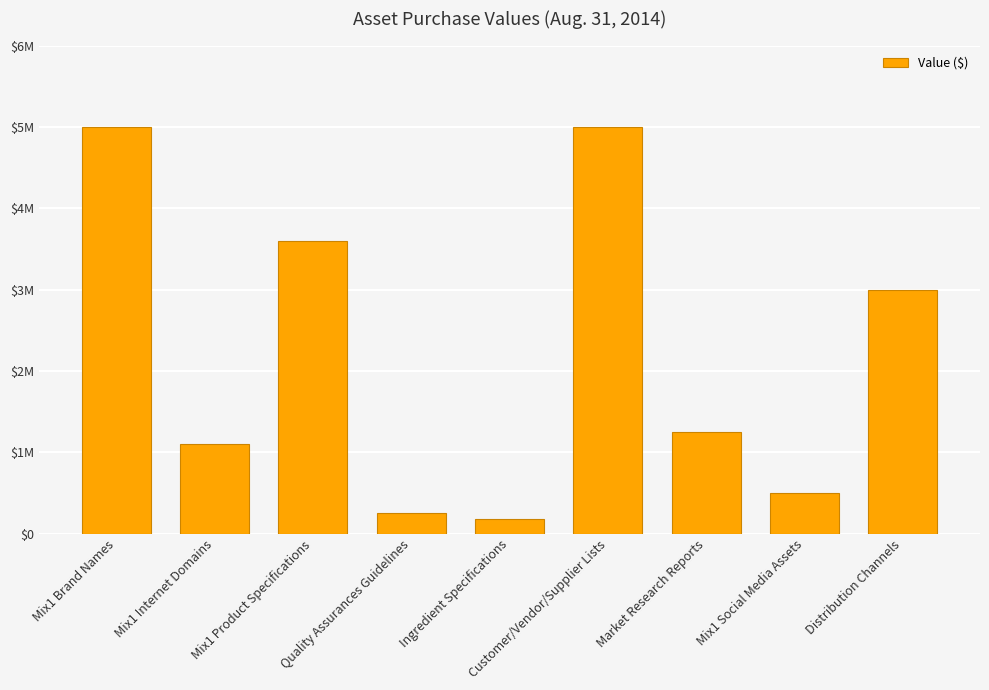

Rank the categories by value from highest to lowest.

Mix1 Brand Names, Customer/Vendor/Supplier Lists, Mix1 Product Specifications, Distribution Channels, Market Research Reports, Mix1 Internet Domains, Mix1 Social Media Assets, Quality Assurances Guidelines, Ingredient Specifications